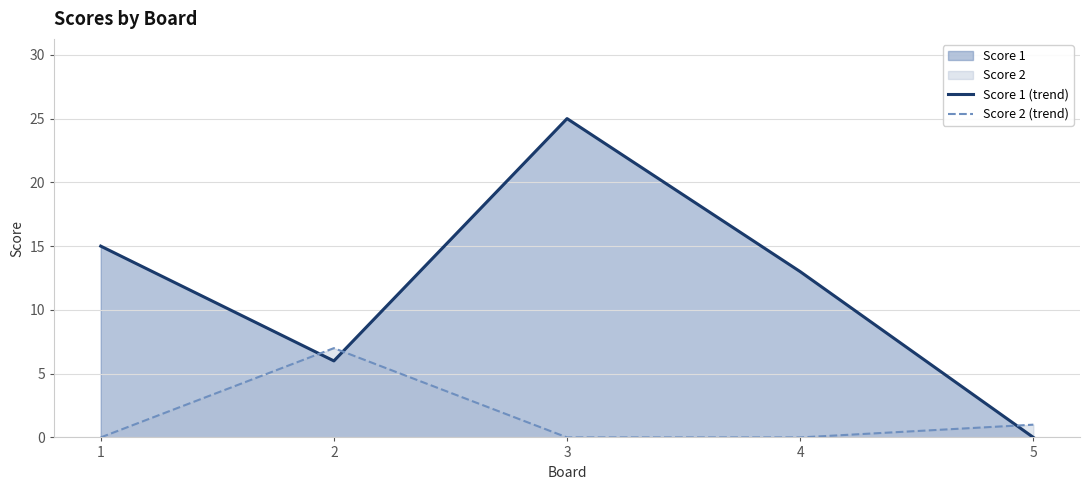

What is the difference between the Score 1 (trend) values at 2 and 5?

6